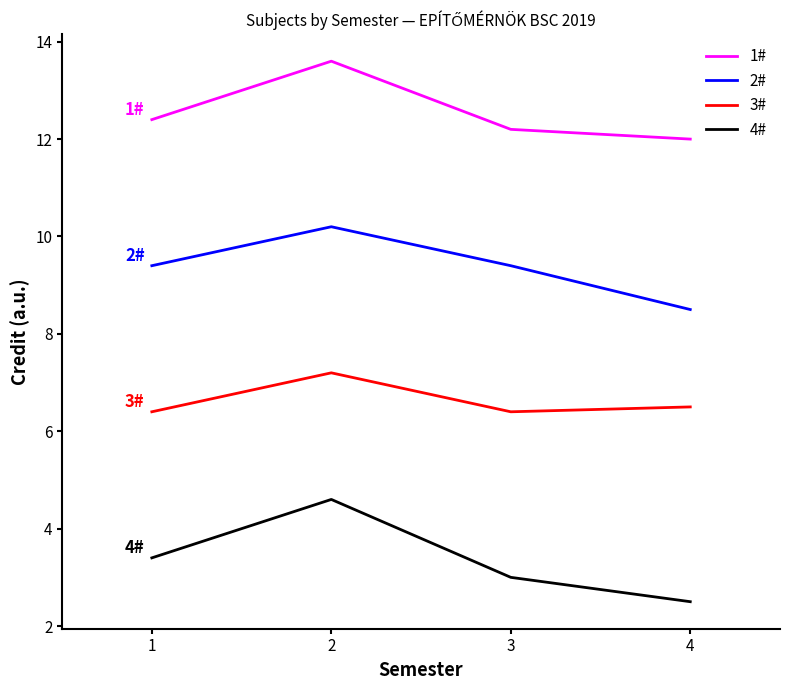

Which series has the largest total across all categories?

1#